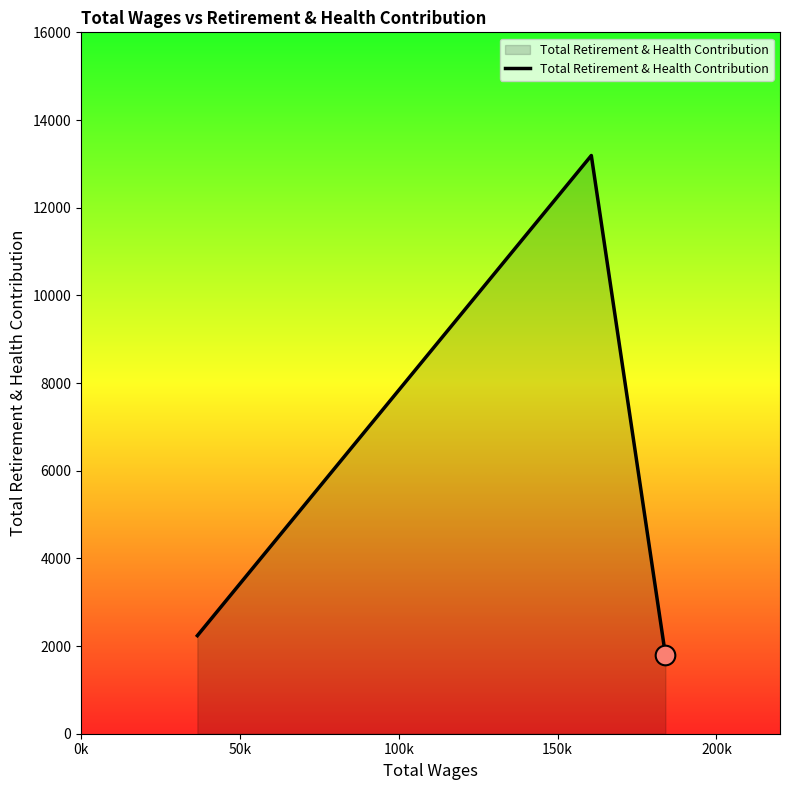

What is the greatest value displayed?

13190